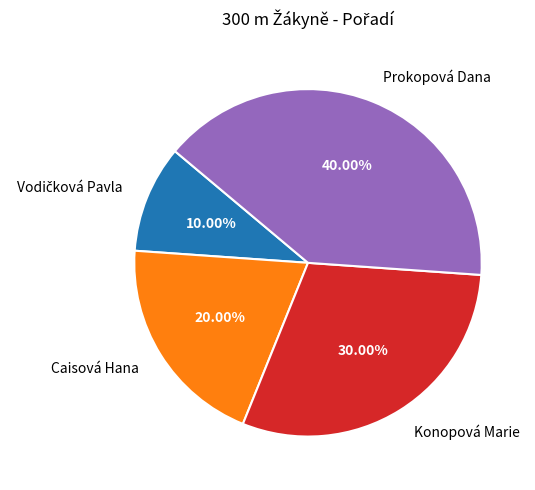

Between Prokopová Dana and Caisová Hana, which is larger?

Prokopová Dana